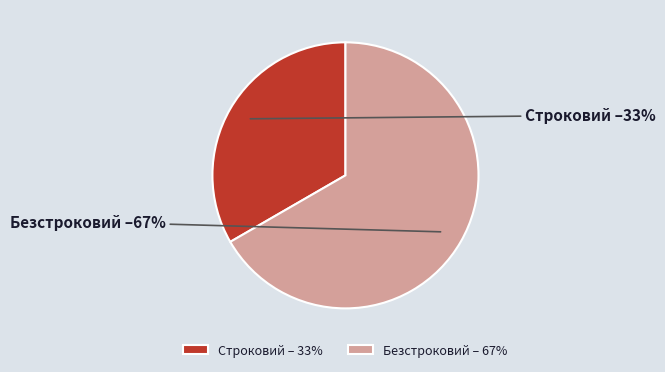

What is the largest slice in the pie chart?

Безстроковий